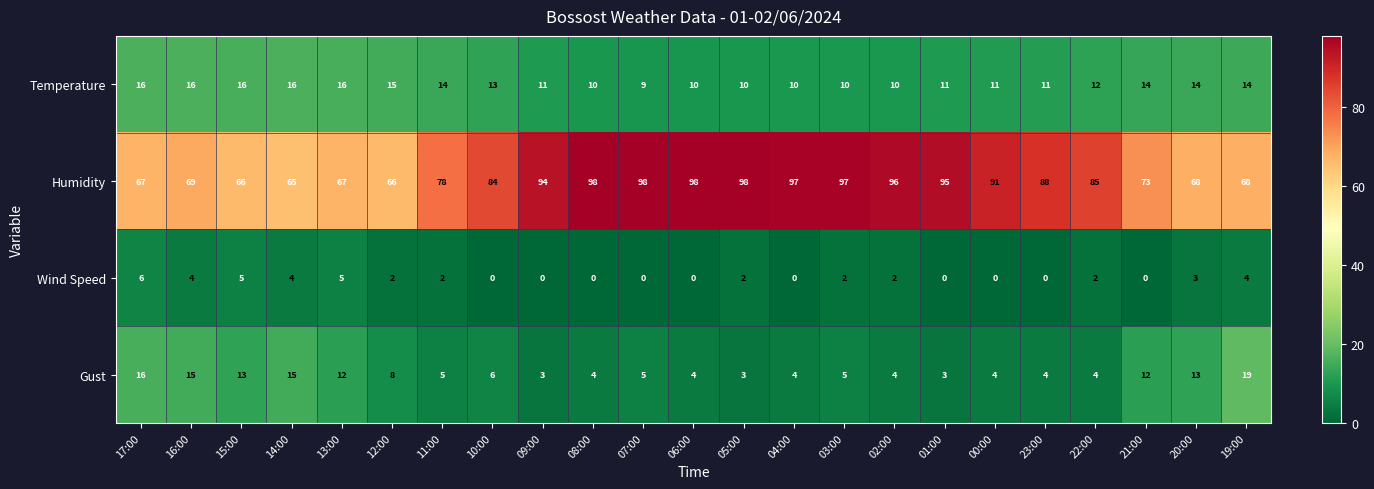

Which series has the largest total across all categories?

Humidity